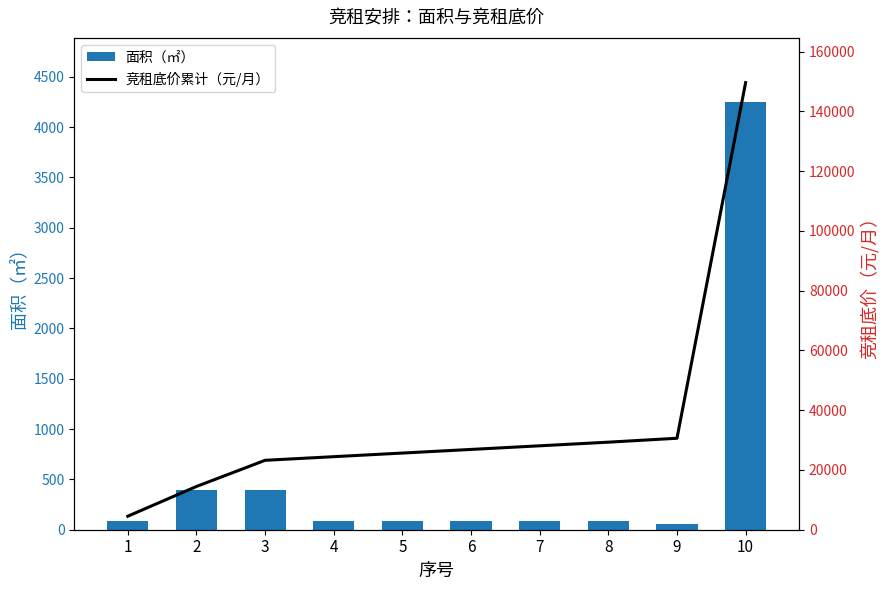

What is the average value of the 竞租底价累计（元/月） series?

35674.7